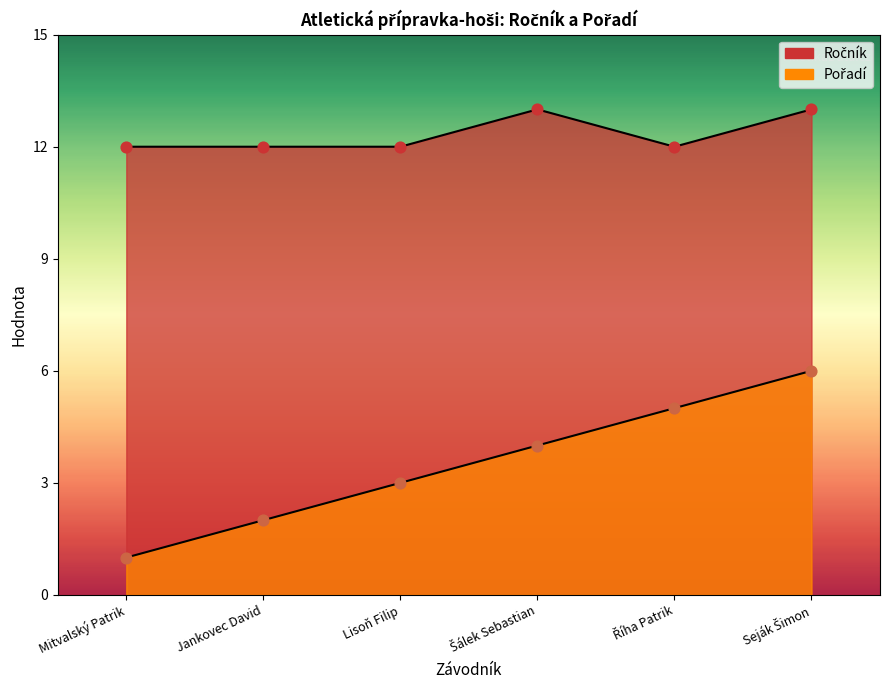

At how many categories does at least one series exceed 4?

6